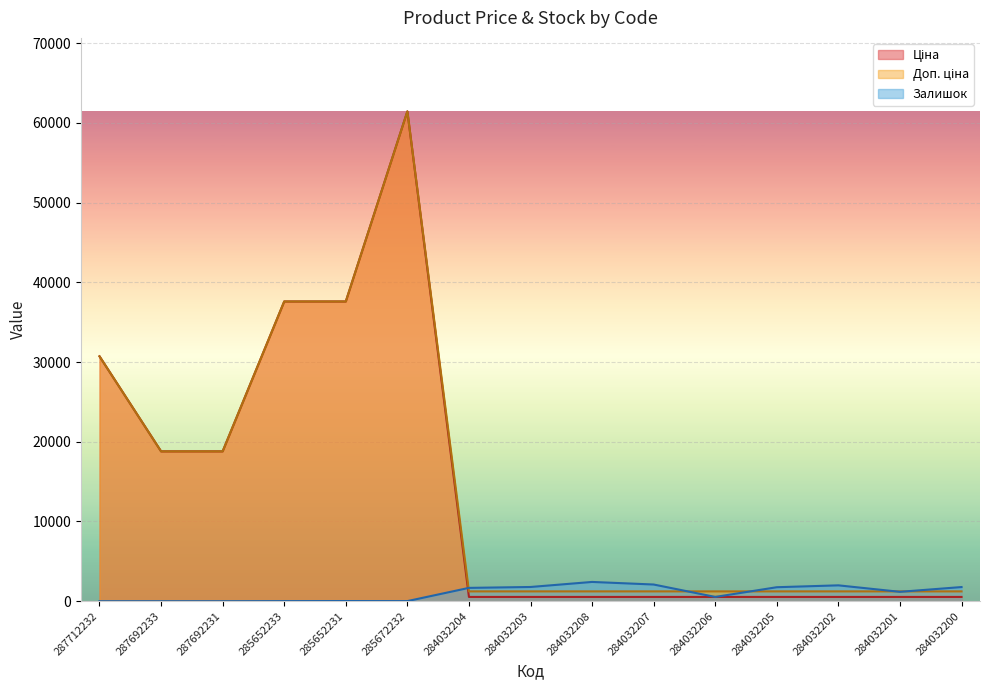

Between 284032204 and 287692233, which is larger?

287692233